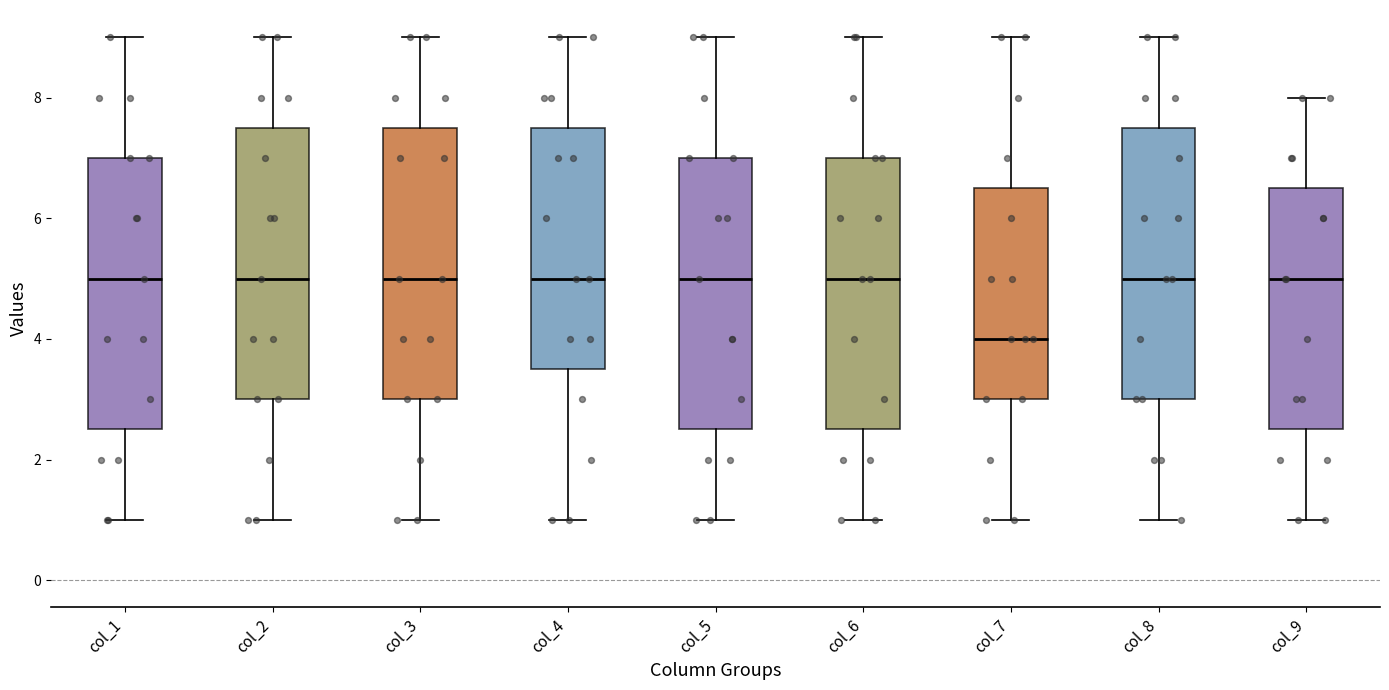

Reading left to right, read every box against the y-axis: the position of its median line, the range the box covers, and the ends of its whiskers. The values are not printed on the chart, so give them approximately, as read against the axis.

col_1: median 5.0, box 2.6 to 7.0, whiskers 1.0 to 9.0
col_2: median 5.0, box 3.0 to 7.6, whiskers 1.0 to 9.0
col_3: median 5.0, box 3.0 to 7.6, whiskers 1.0 to 9.0
col_4: median 5.0, box 3.6 to 7.6, whiskers 1.0 to 9.0
col_5: median 5.0, box 2.6 to 7.0, whiskers 1.0 to 9.0
col_6: median 5.0, box 2.6 to 7.0, whiskers 1.0 to 9.0
col_7: median 4.0, box 3.0 to 6.6, whiskers 1.0 to 9.0
col_8: median 5.0, box 3.0 to 7.6, whiskers 1.0 to 9.0
col_9: median 5.0, box 2.6 to 6.6, whiskers 1.0 to 8.0